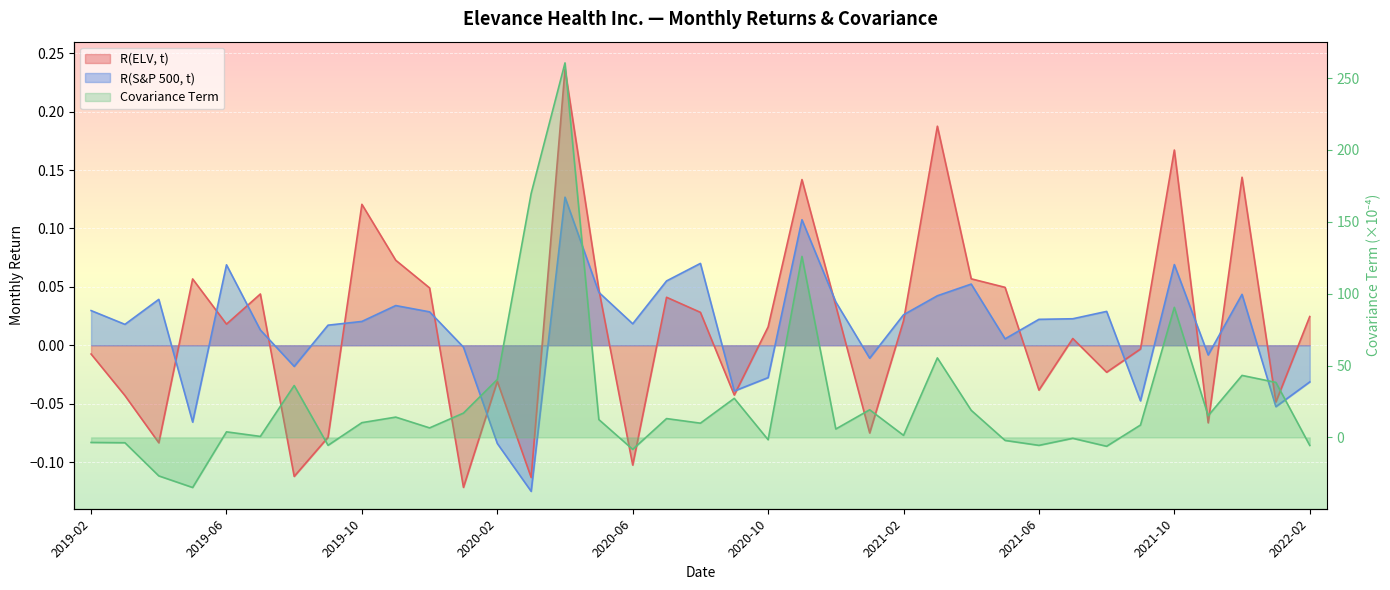

At how many categories does at least one series exceed 8?

20